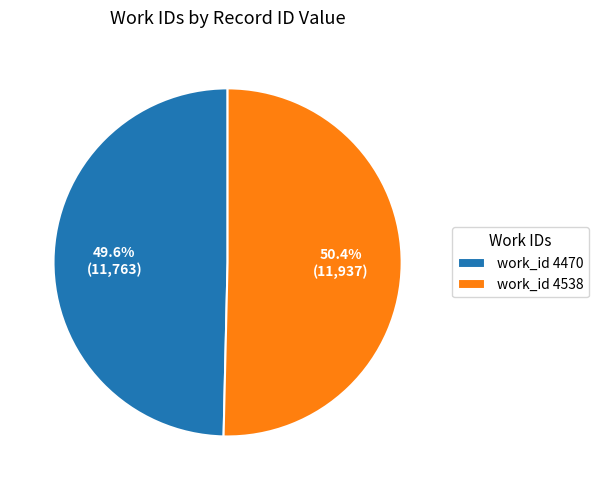

Rank the categories by value from lowest to highest.

work_id 4470, work_id 4538